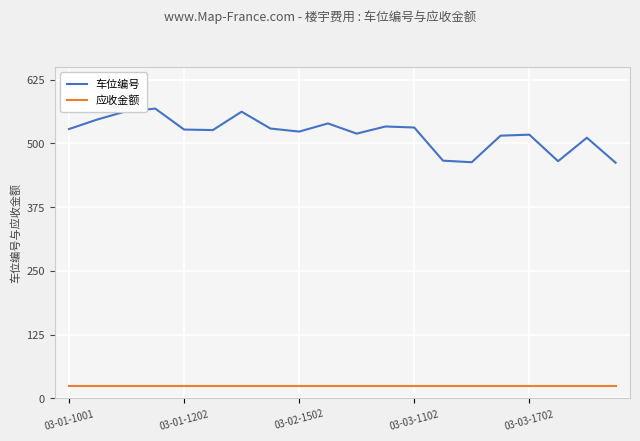

What is the maximum value for 车位编号?

568